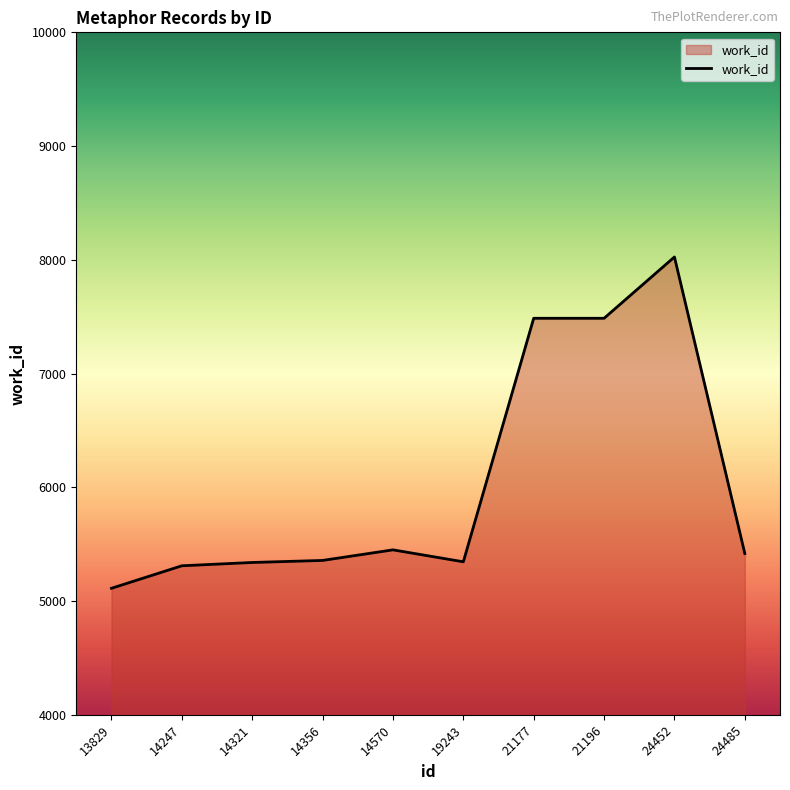

What value does the data have at 14570, to the nearest 50?

5450